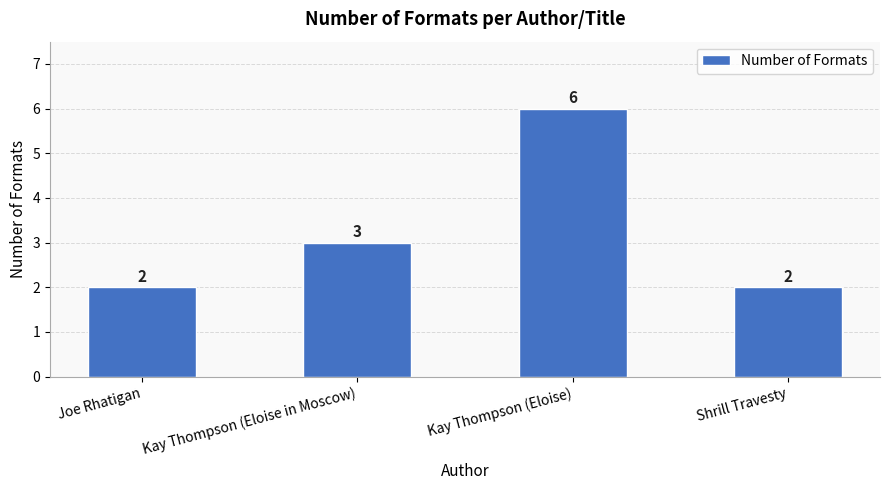

What is the difference between the maximum and second lowest values?

4